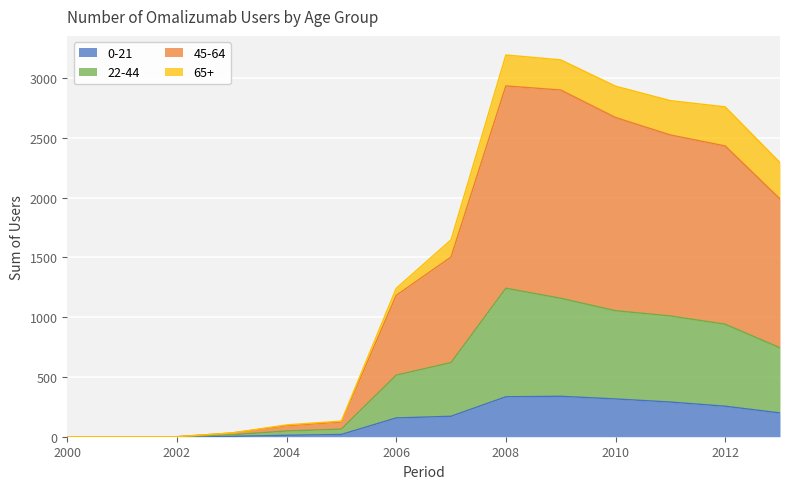

What is the total value across all series at 2010?

2932